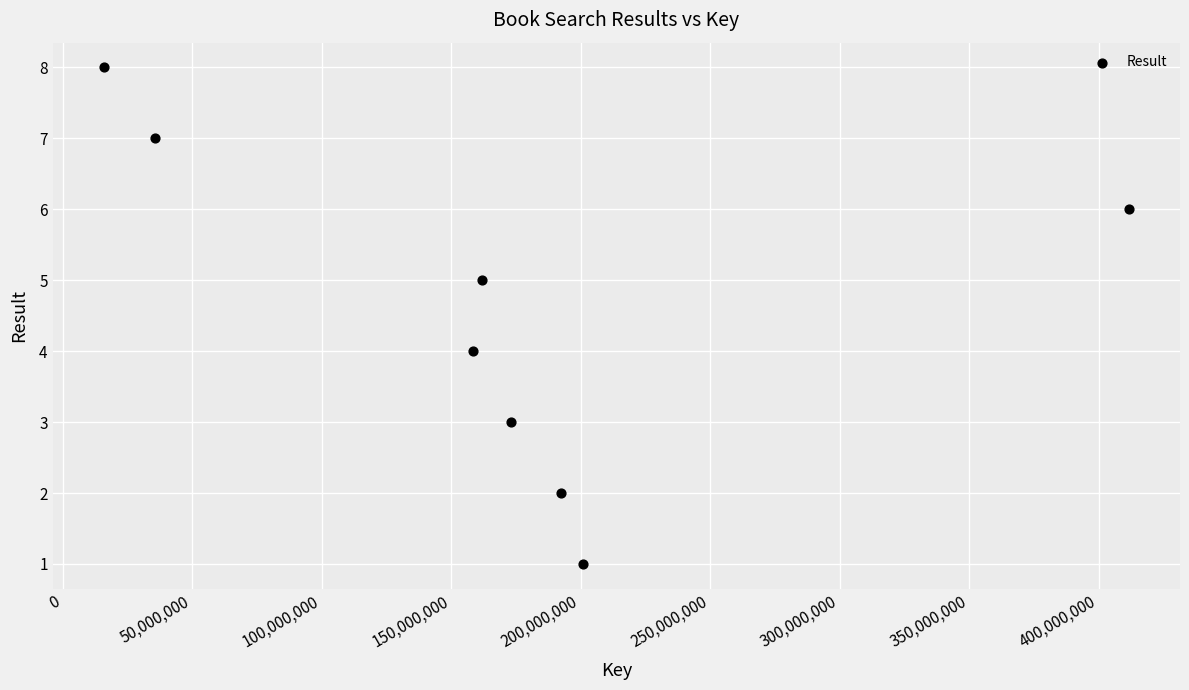

What is the range of Y values (max minus min)?

7